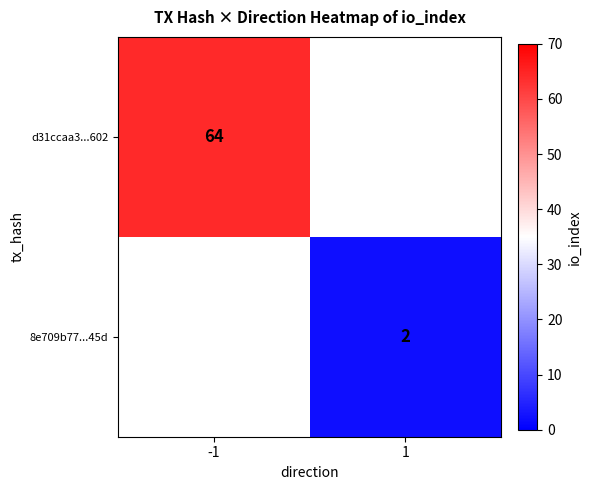

True or false: 8e709b77...45d has a value of 1 at 1.

False